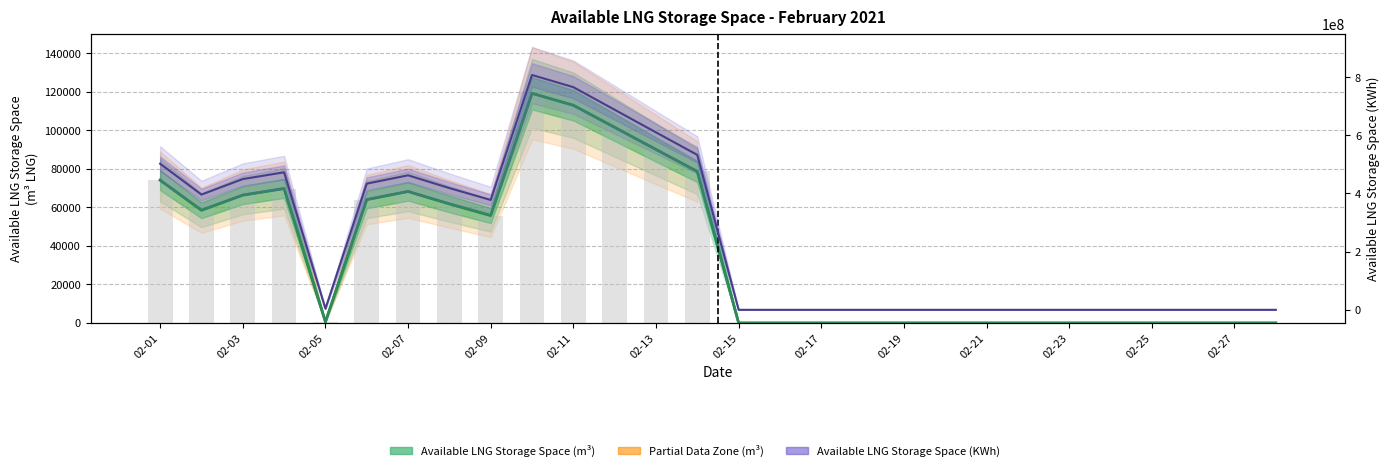

Which series has the largest total across all categories?

Available LNG Storage Space (KWh)